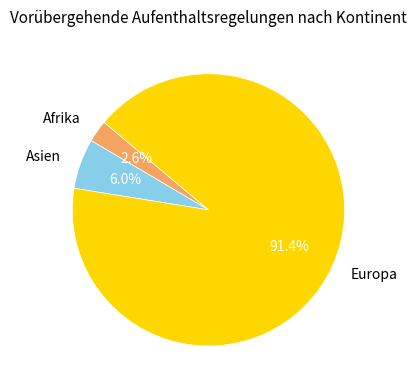

Which slice represents more than half of the pie?

Europa